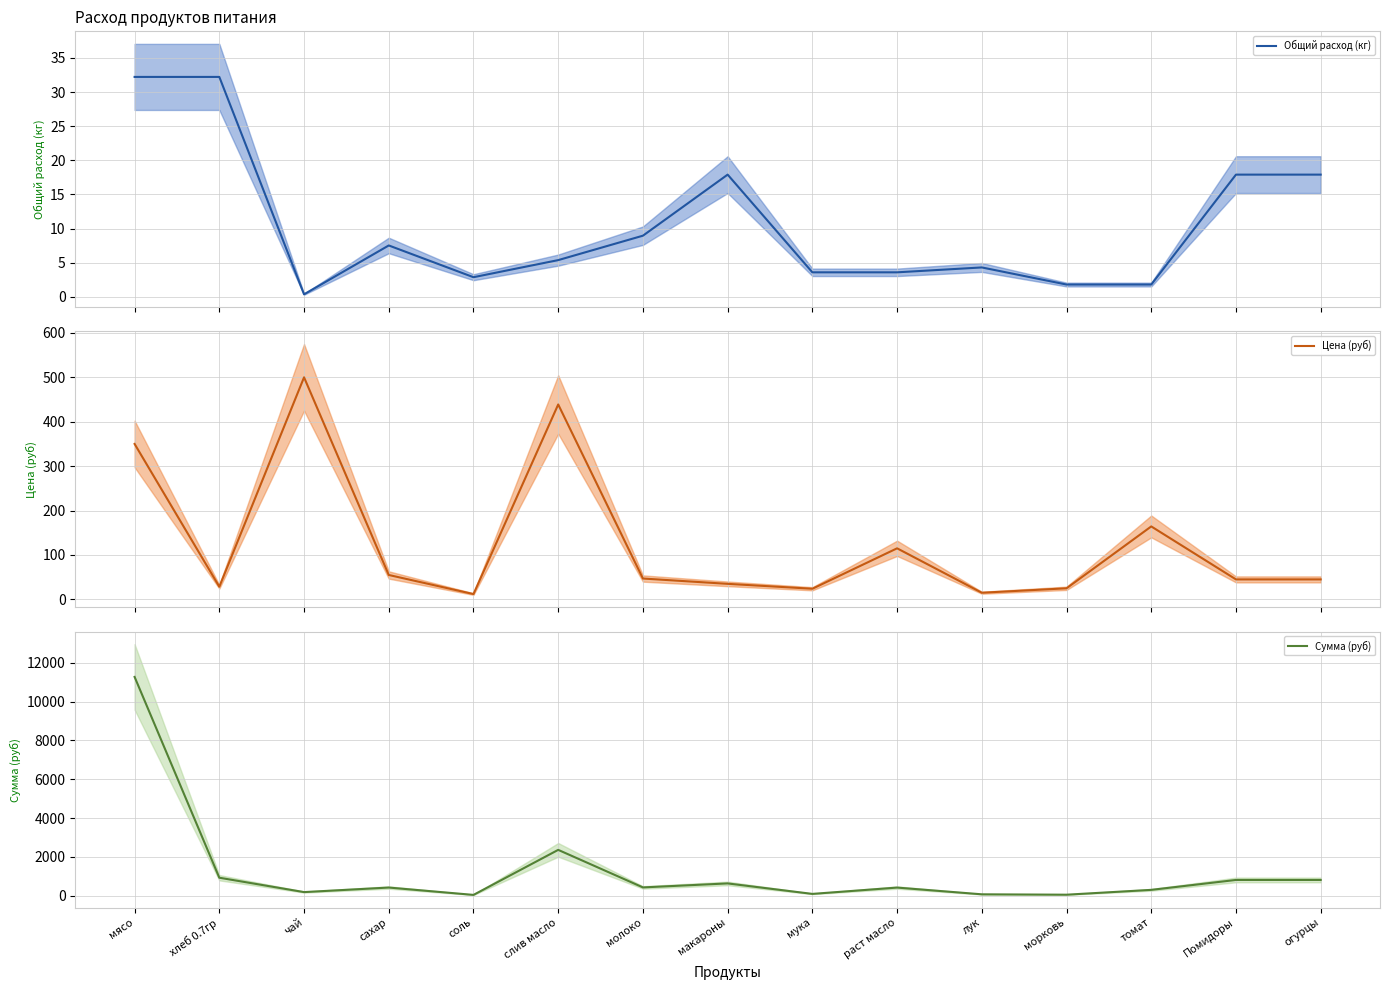

Where is Цена (руб) nearest to the value 256?

томат